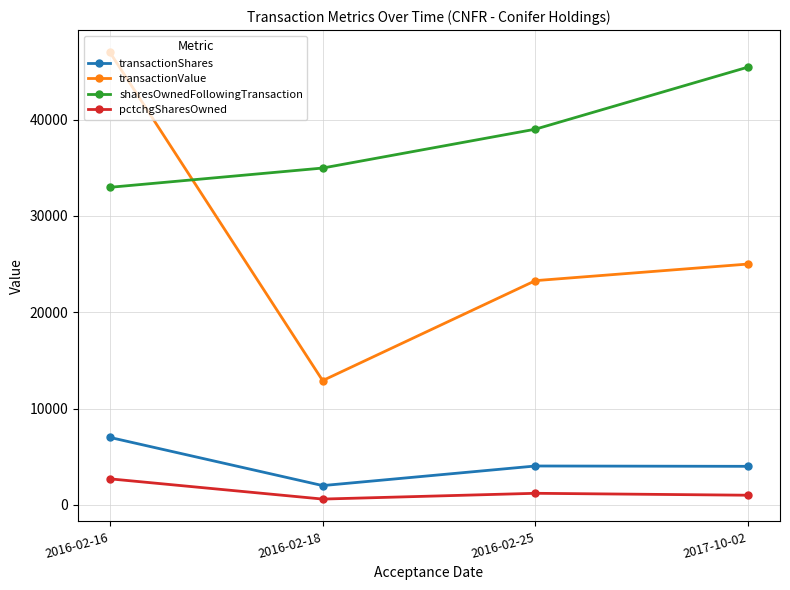

True or false: transactionShares and transactionValue intersect in this chart.

False